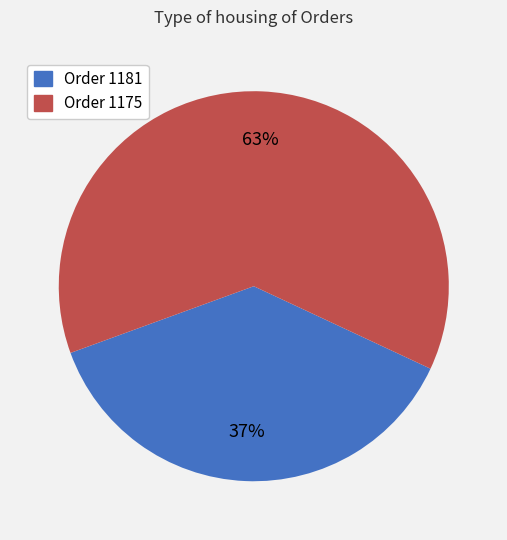

Rank the categories by value from lowest to highest.

Order 1181, Order 1175